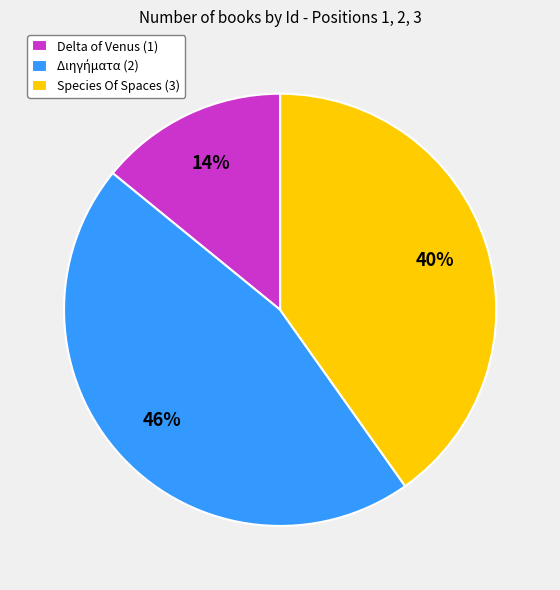

Count the number of slices in the pie.

3